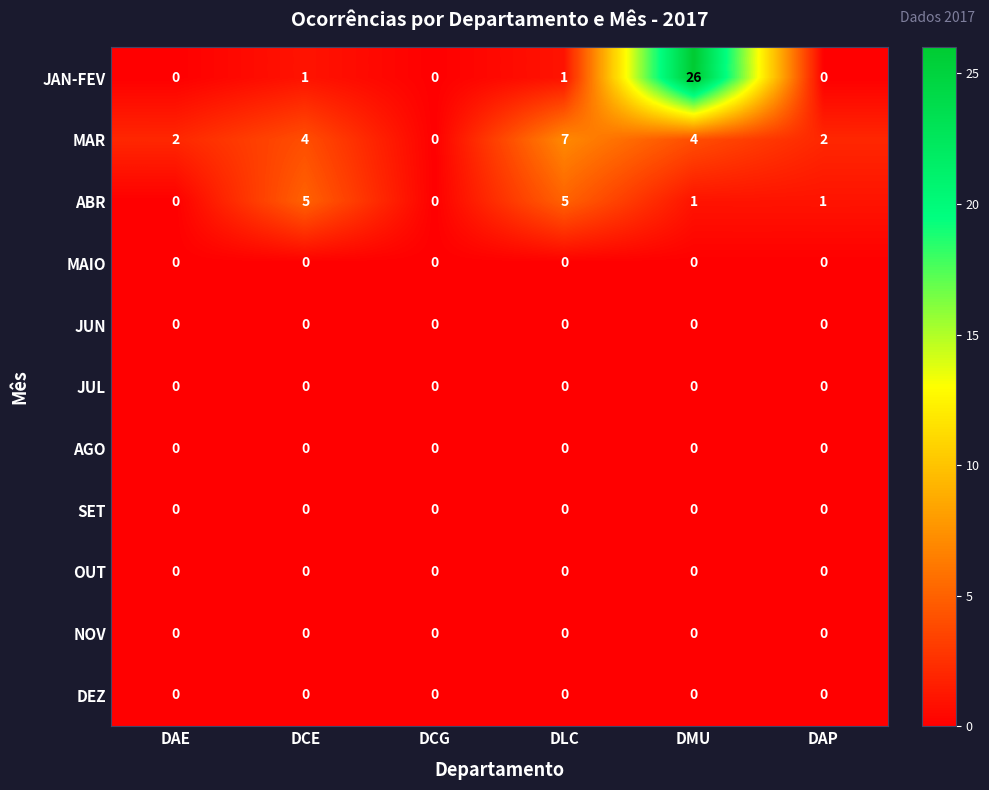

True or false: SET has a value of 0 at DCG.

True